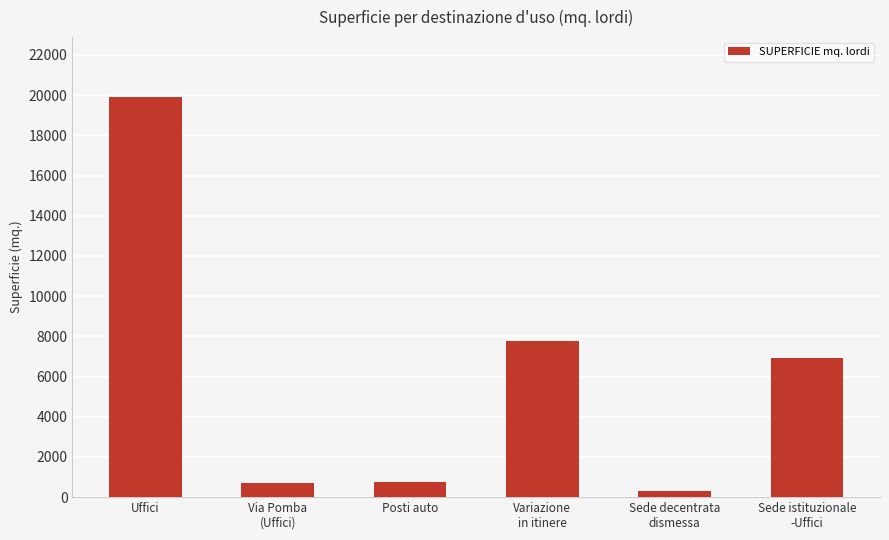

What is the greatest value displayed?

19900